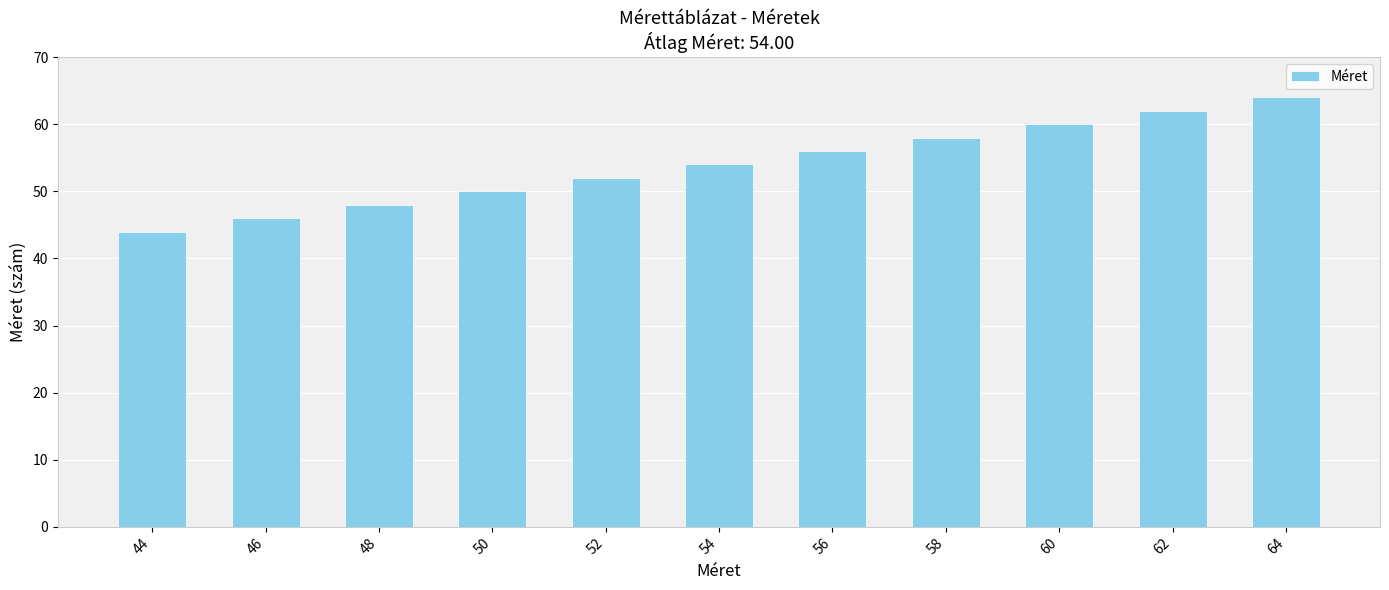

How many values are below 54?

5